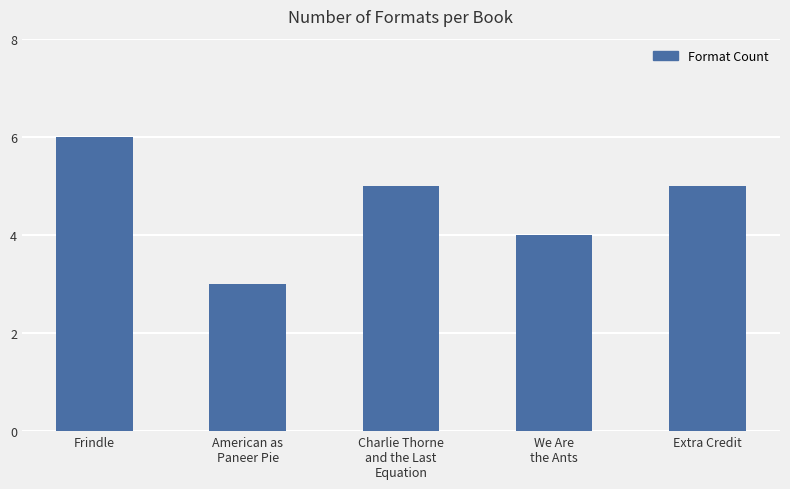

At which label is the value closest to 4?

We Are
the Ants